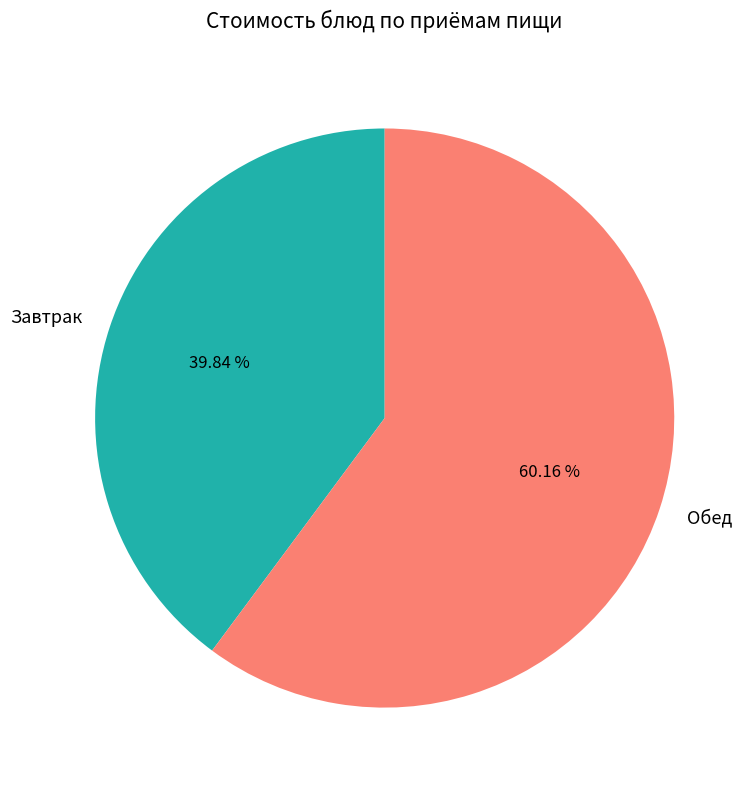

Rank the categories by value from lowest to highest.

Завтрак, Обед